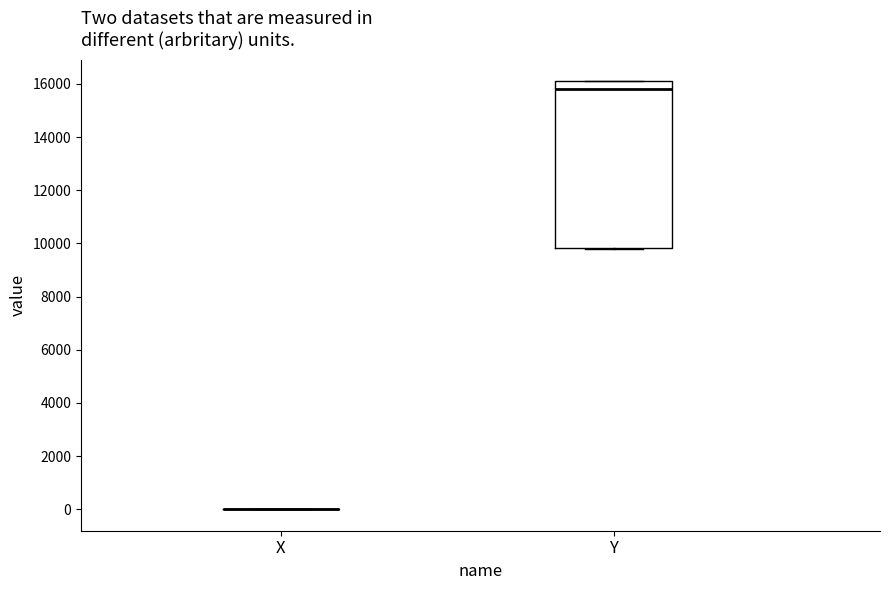

Which box is the tallest, from its lower edge to its upper edge?

Y